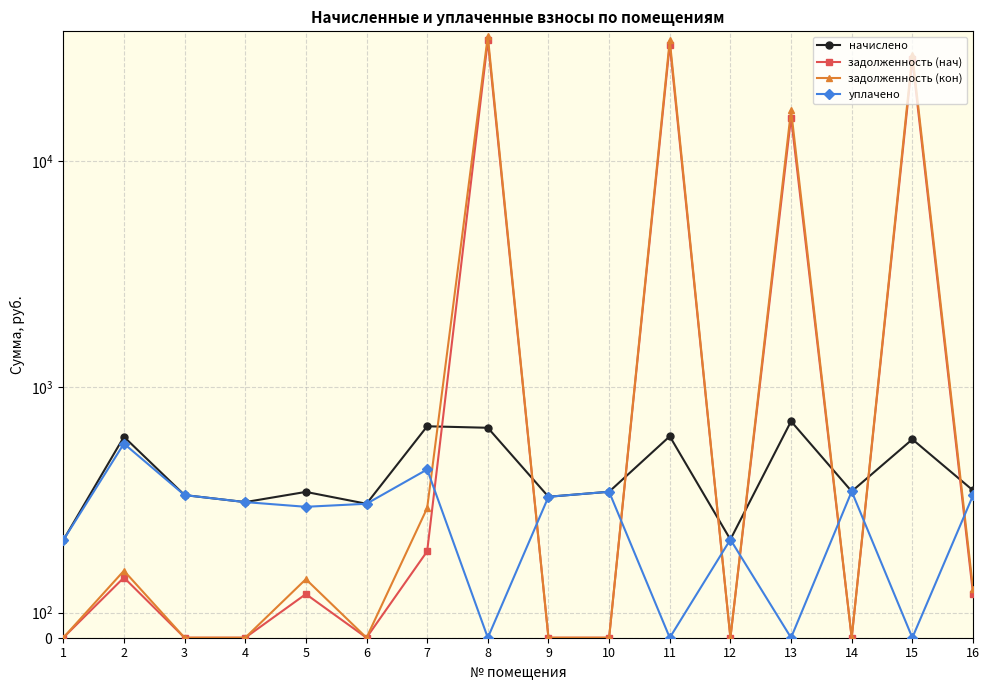

List the series in order of their peak value, highest first.

задолженность (кон), задолженность (нач), начислено, уплачено